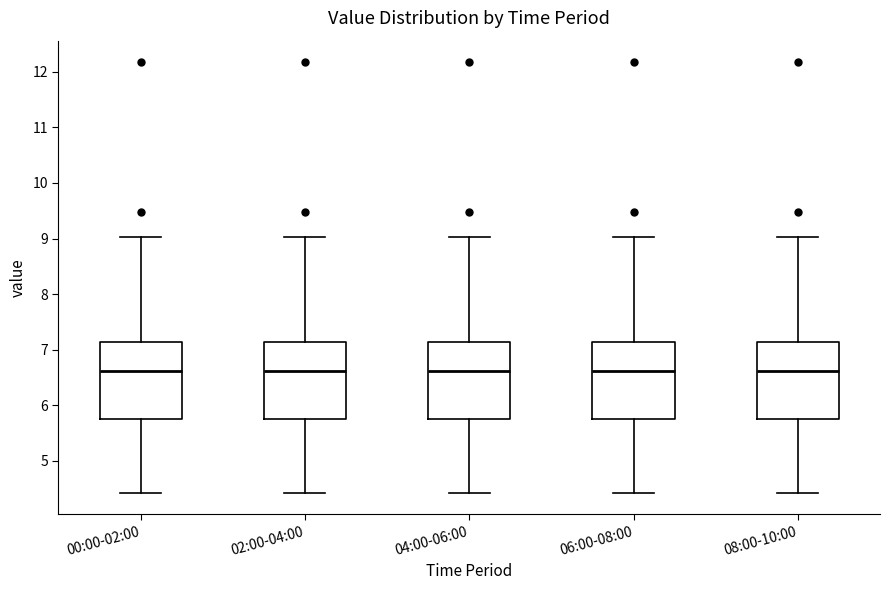

Reading left to right, transcribe this box plot: for each box, give where its median line is, the range the box spans, and where its two whiskers end, as read against the y-axis. The values are not printed on the chart, so give them approximately, as read against the axis.

00:00-02:00: median 6.6, box 5.8 to 7.1, whiskers 4.4 to 9.0
02:00-04:00: median 6.6, box 5.8 to 7.1, whiskers 4.4 to 9.0
04:00-06:00: median 6.6, box 5.8 to 7.1, whiskers 4.4 to 9.0
06:00-08:00: median 6.6, box 5.8 to 7.1, whiskers 4.4 to 9.0
08:00-10:00: median 6.6, box 5.8 to 7.1, whiskers 4.4 to 9.0